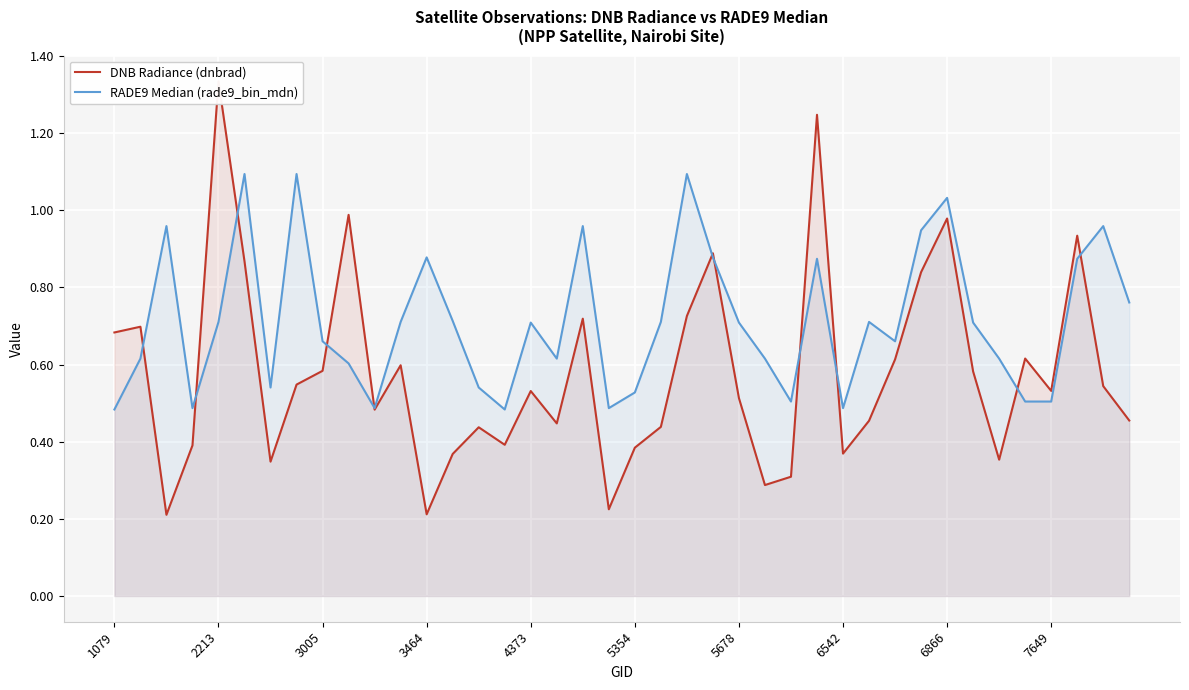

Rank the series by their average value, from lowest to highest.

DNB Radiance (dnbrad), RADE9 Median (rade9_bin_mdn)